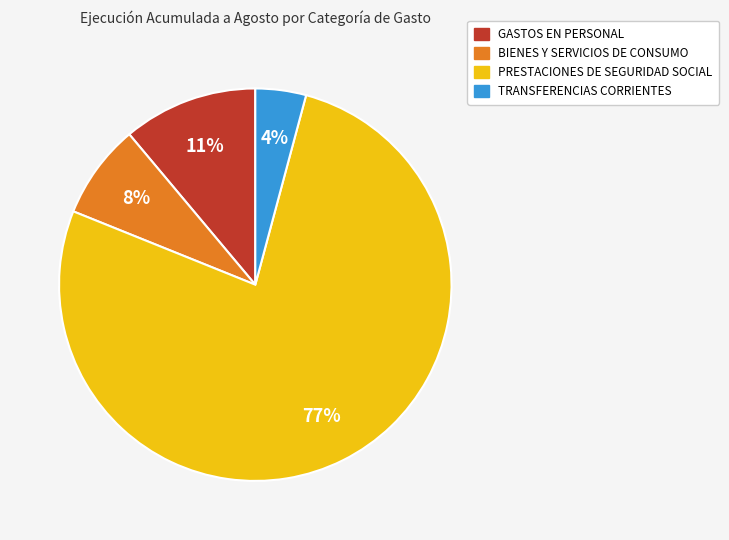

Which category has the biggest portion of the pie?

PRESTACIONES DE SEGURIDAD SOCIAL